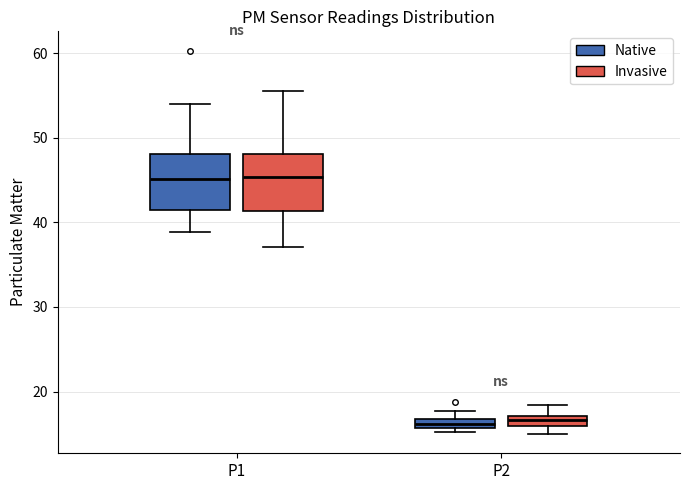

Where is the upper edge of the box for P2 (Native) on the y-axis? The values are not printed on the chart, so give them approximately, as read against the axis.

17